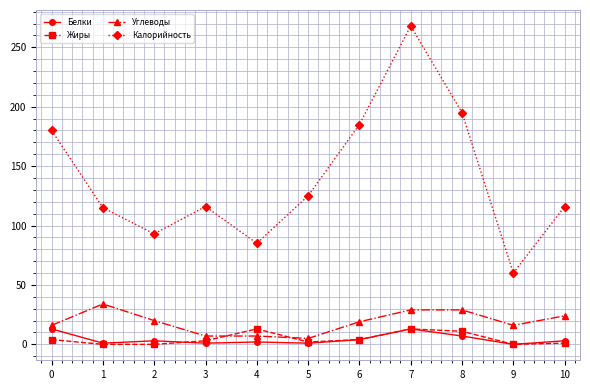

What is the value of the Углеводы point at the 2nd from the left?

34